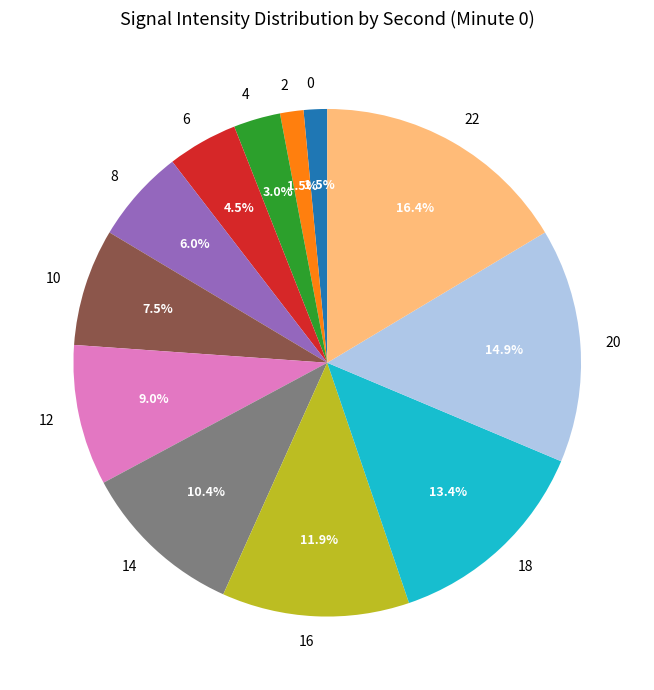

Approximately how many times larger is the value at 20 compared to 14?

1.4